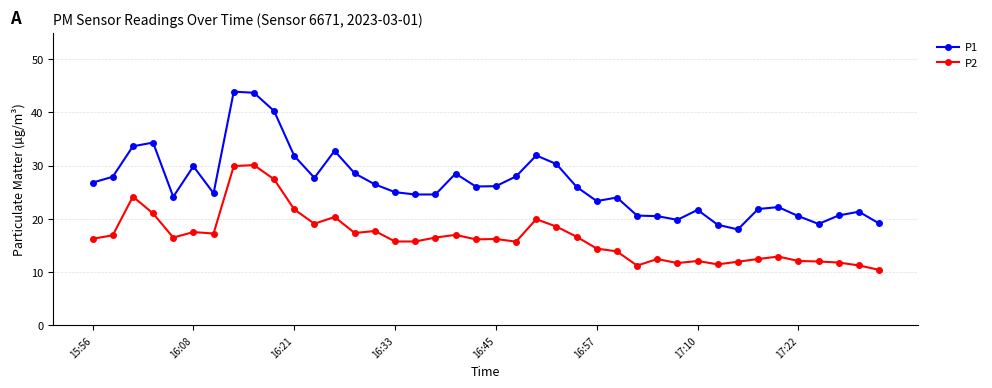

Count the number of data series in this chart.

2